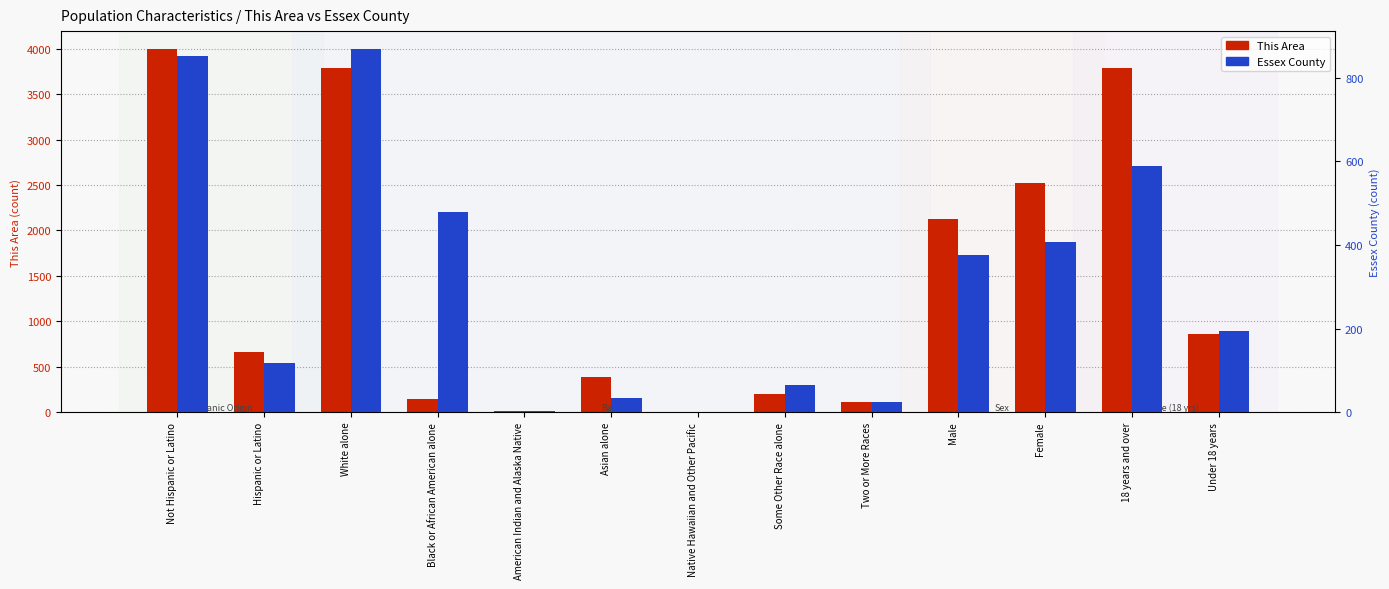

Which series changed the most between Not Hispanic or Latino and Asian alone?

This Area